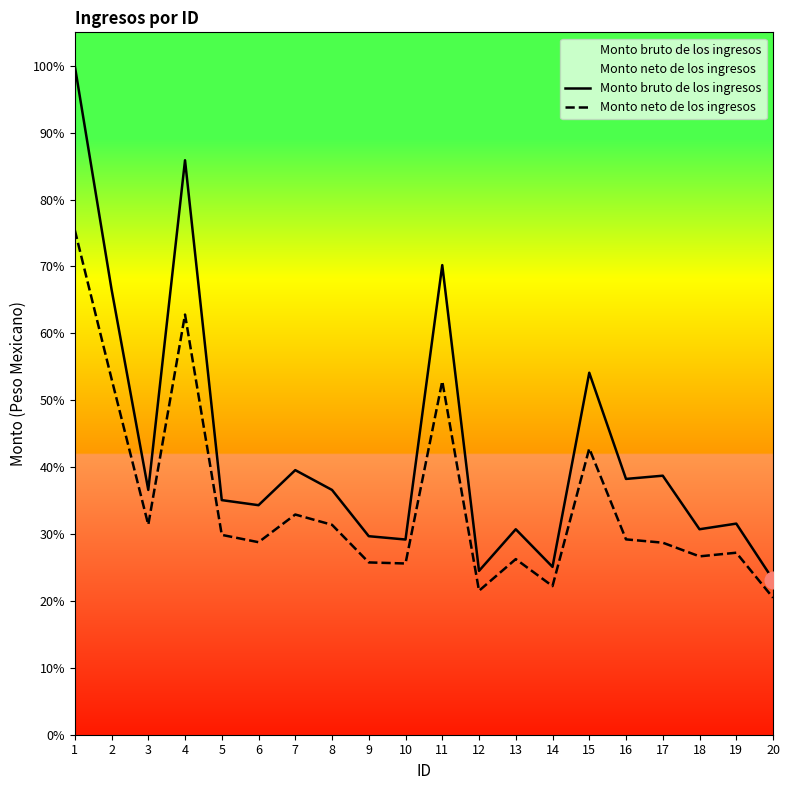

Where does the Monto bruto de los ingresos series first go above 6785?

1